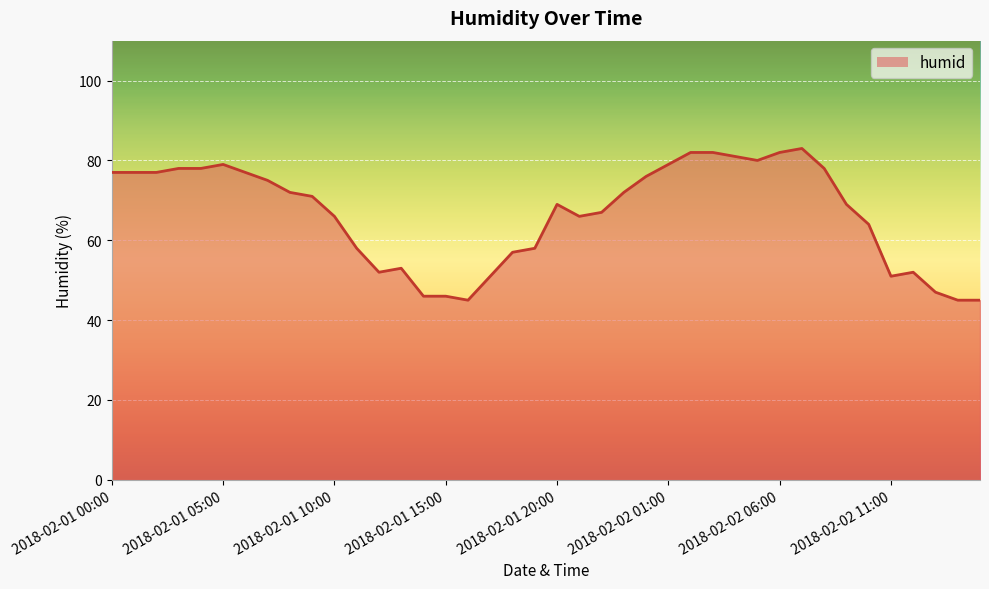

What is the maximum value shown in the chart?

83